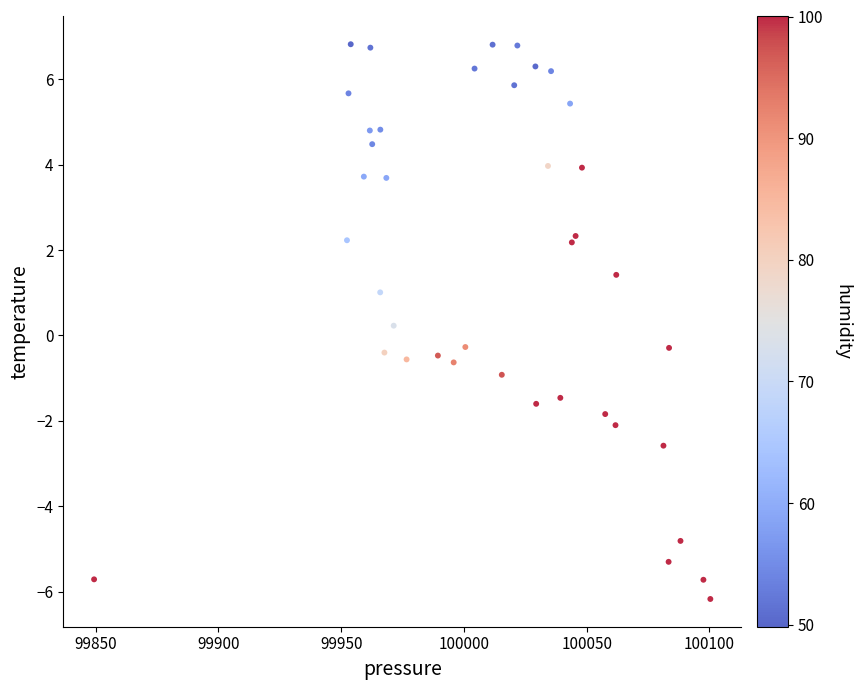

What is the range of X values (max minus min)?

251.0